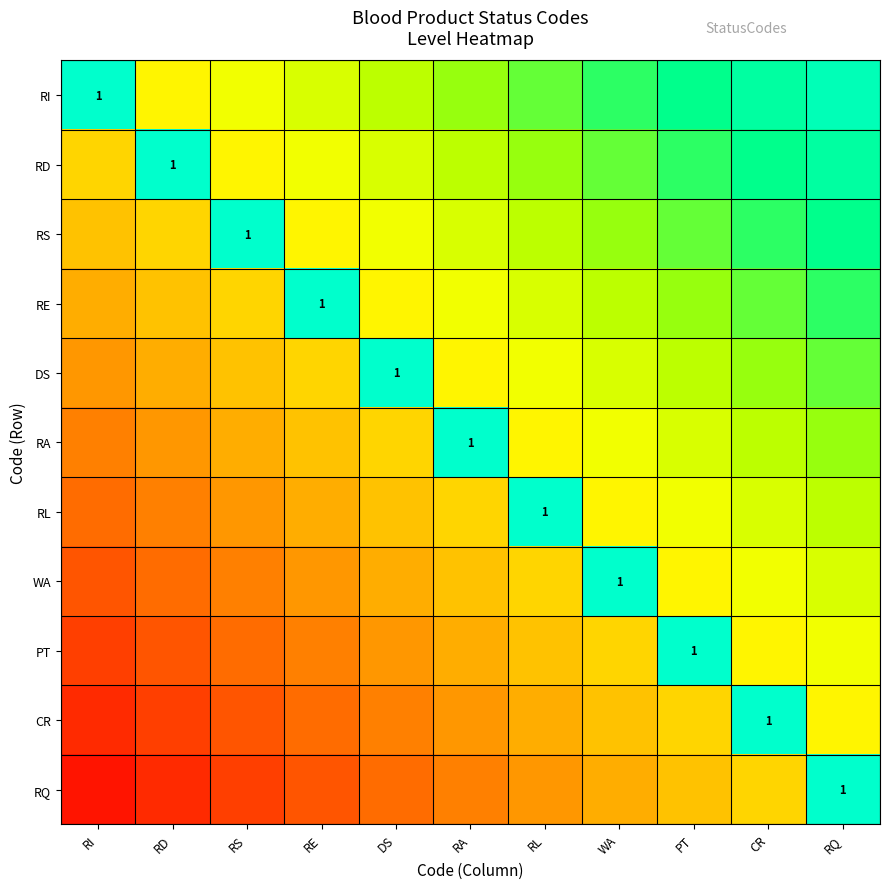

The value of RD at WA is 0.3. True or false?

False